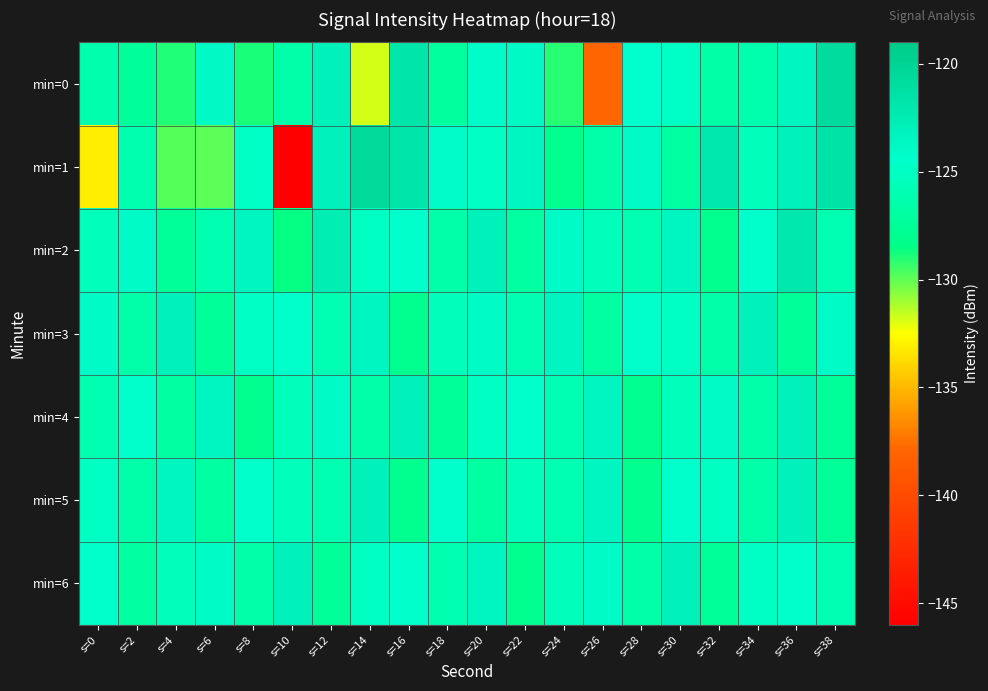

At which category is the sum across all series the highest?

s=36